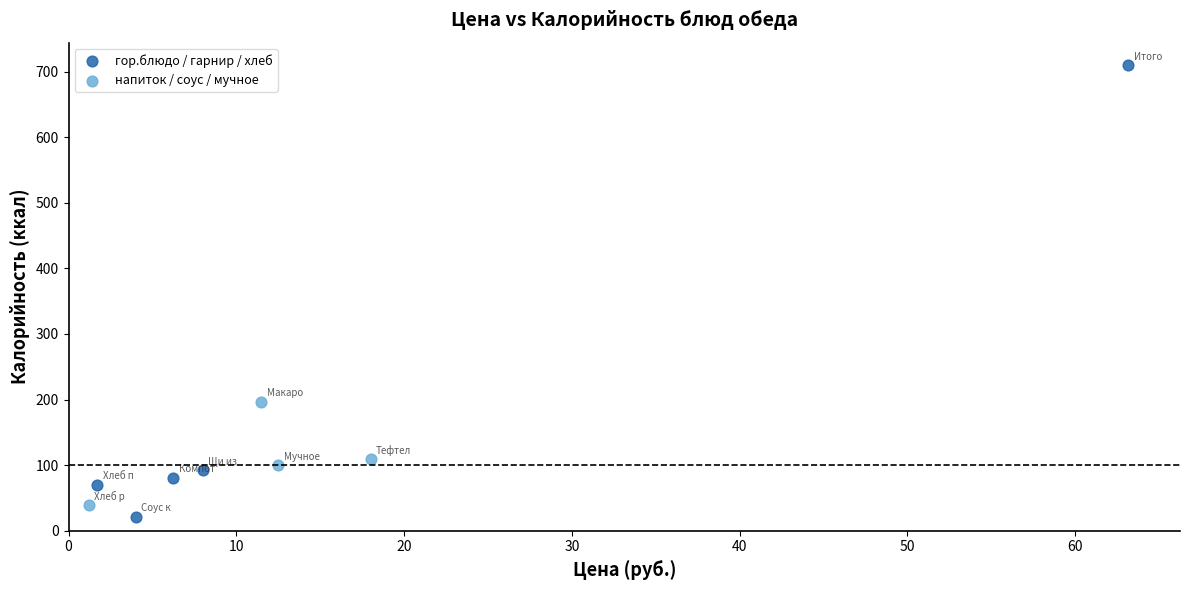

Which series has the largest Y range (max minus min)?

гор.блюдо / гарнир / хлеб